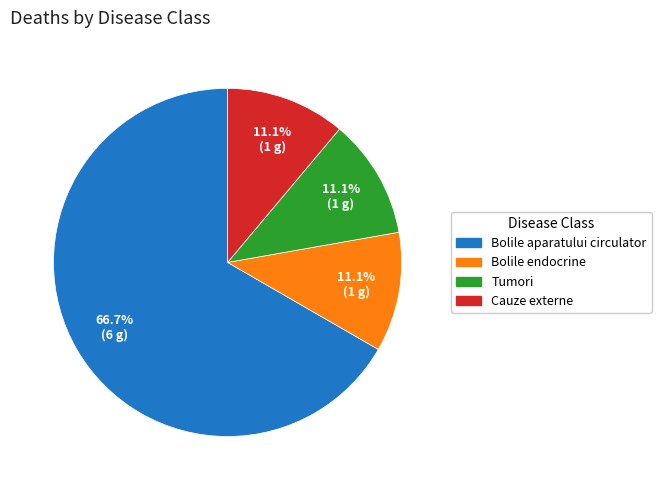

How many segments does this pie chart have?

4